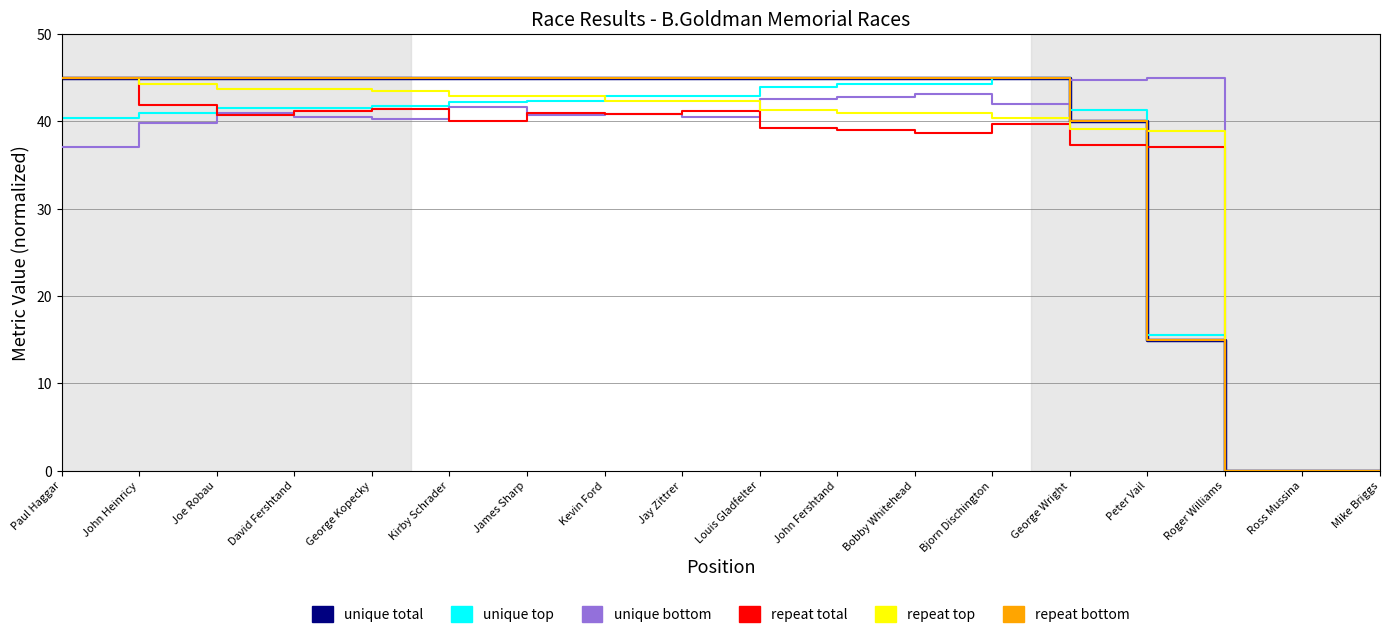

Reading right to left, what are all the values shown in this chart?

unique total: 0.0	0.0	0.0	15.0	40.0	45.0	45.0	45.0	45.0	45.0	45.0	45.0	45.0	45.0	45.0	45.0	45.0	45.0
unique top: 0.0	0.0	0.0	15.5	41.3	45.0	44.3	44.3	44.0	42.9	42.9	42.3	42.3	41.7	41.6	41.5	41.0	40.3
unique bottom: 0.0	0.0	0.0	45.0	44.8	42.0	43.1	42.8	42.6	40.5	40.8	40.7	41.7	40.2	40.5	40.9	39.9	37.1
repeat total: 0.0	0.0	0.0	37.1	37.3	39.7	38.7	39.0	39.2	41.2	40.8	41.0	40.0	41.5	41.2	40.7	41.9	45.0
repeat top: 0.0	0.0	0.0	38.9	39.1	40.3	41.0	41.0	41.3	42.3	42.4	42.9	43.0	43.5	43.7	43.7	44.3	45.0
repeat bottom: 0.0	0.0	0.0	15.0	40.0	45.0	45.0	45.0	45.0	45.0	45.0	45.0	45.0	45.0	45.0	45.0	45.0	45.0